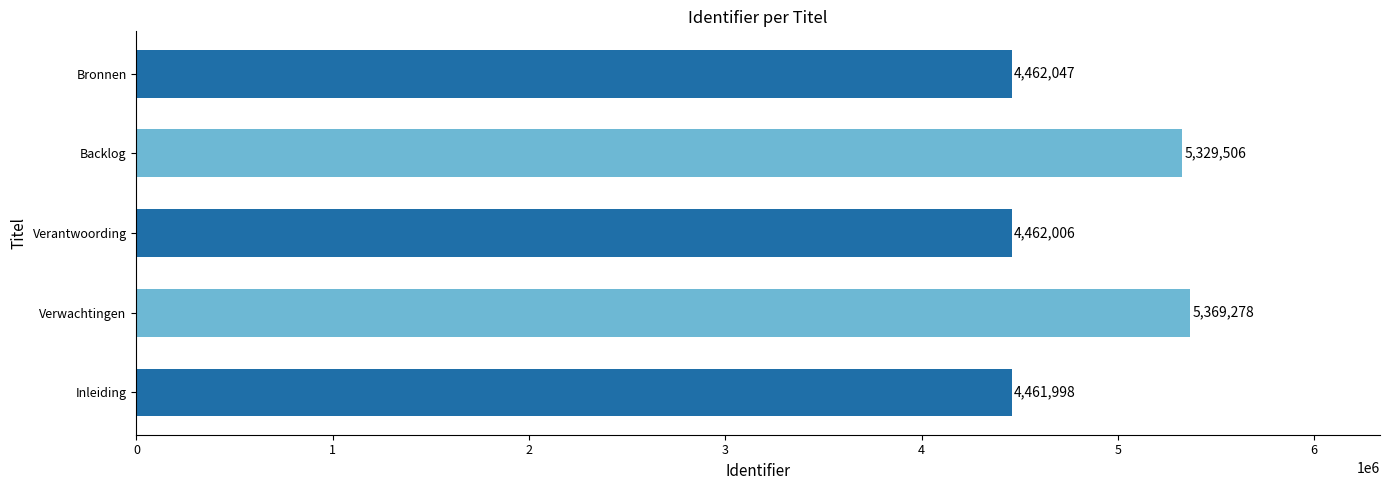

The value at Backlog is 7583844. True or false?

False